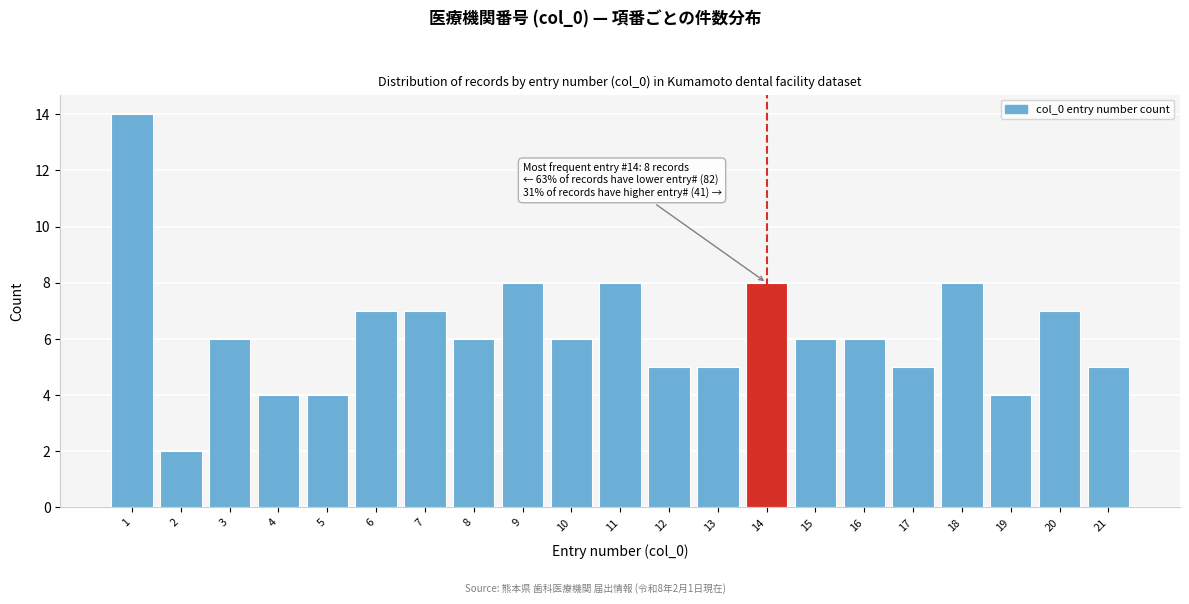

Which range on the x-axis has the tallest bar?

0.5 to 1.5